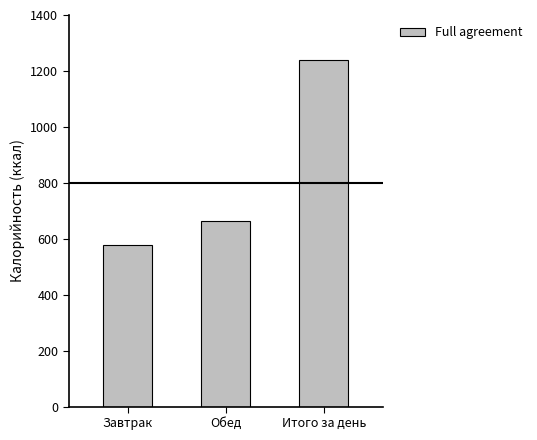

What is the average value?

826.5